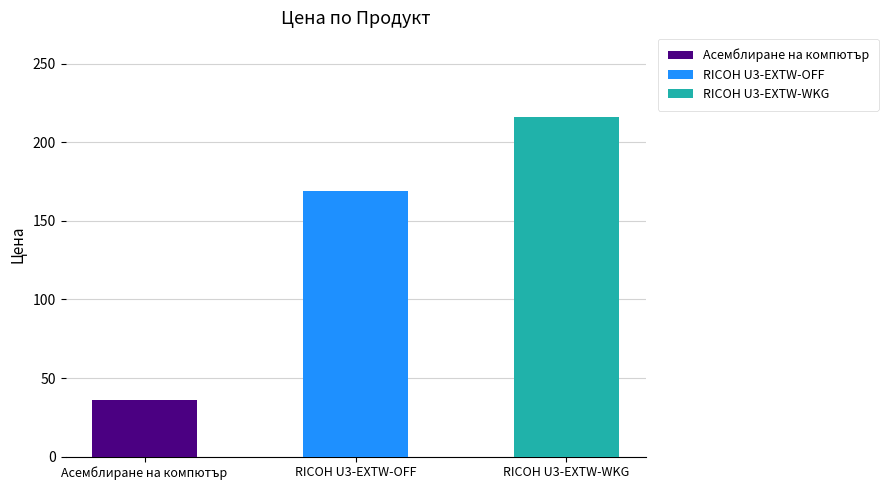

True or false: the data shows 41.8 at Сървиз пак- удълж.на гаранция RICOH (U3-EXTW-OFF).

False